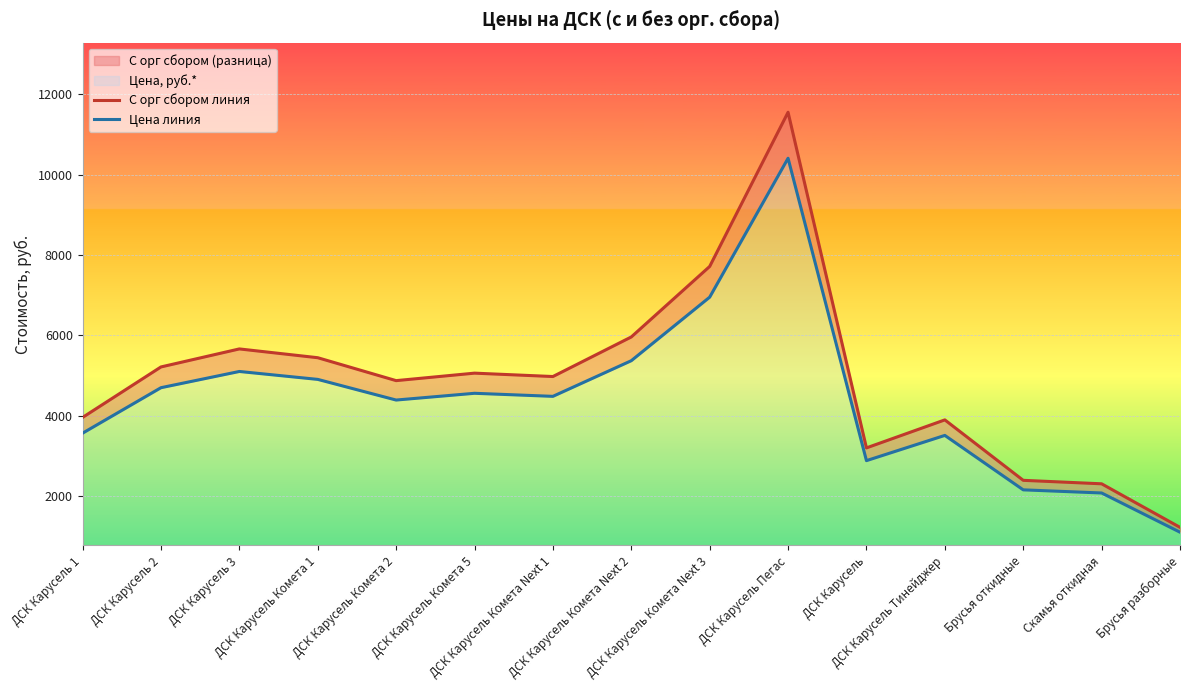

What is the sum of the С орг сбором линия values at ДСК Карусель Пегас and ДСК Карусель 2?

16765.4